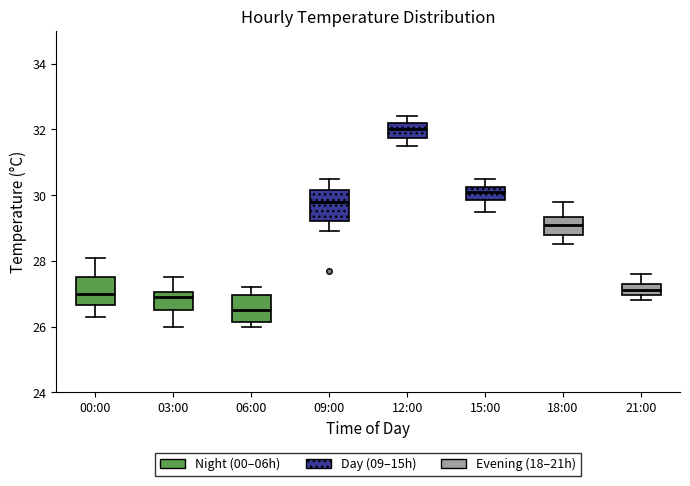

Which box's median line is the lowest?

06:00